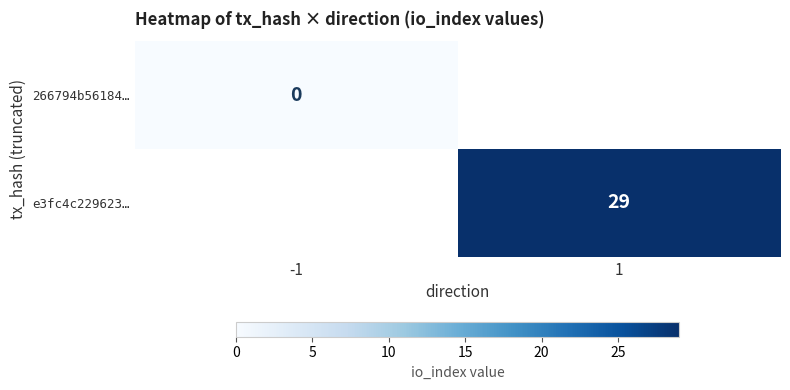

The value of e3fc4c229623… at 1 is 29. True or false?

True